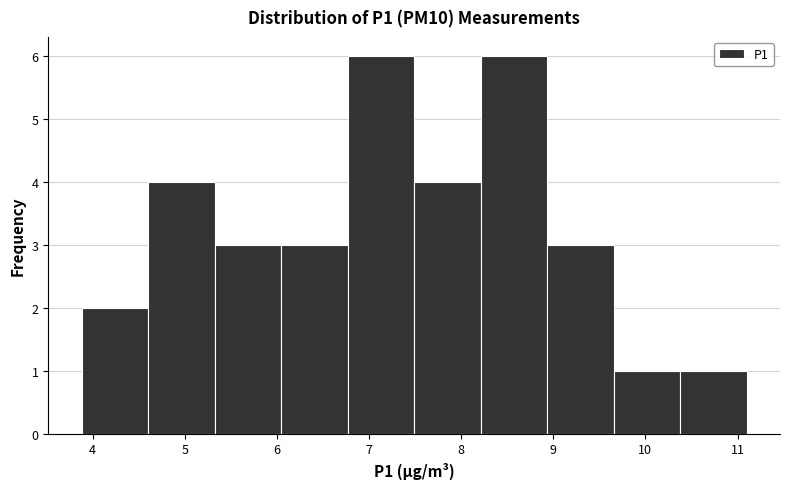

How tall is the bar that spans 9.7 to 10.4 on the x-axis? Neither the bar edges nor the heights are printed on the chart, so give them approximately, as read against the axes.

1